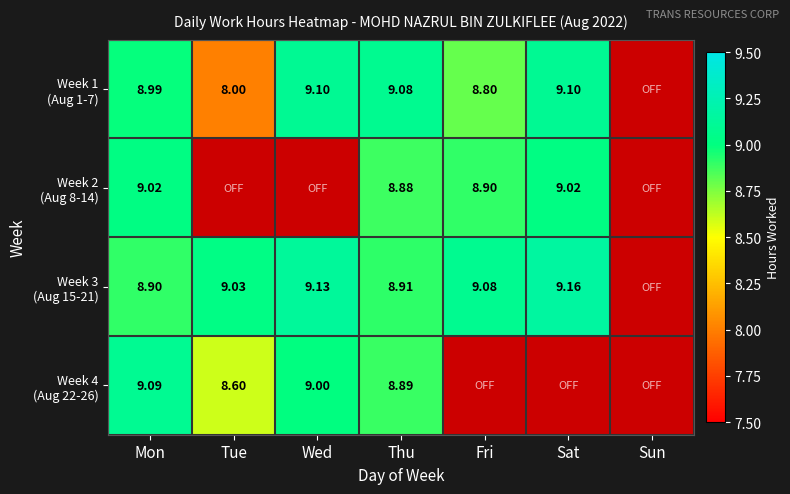

At which label is Week 1 (Aug 1-7) closest to 4?

Tue